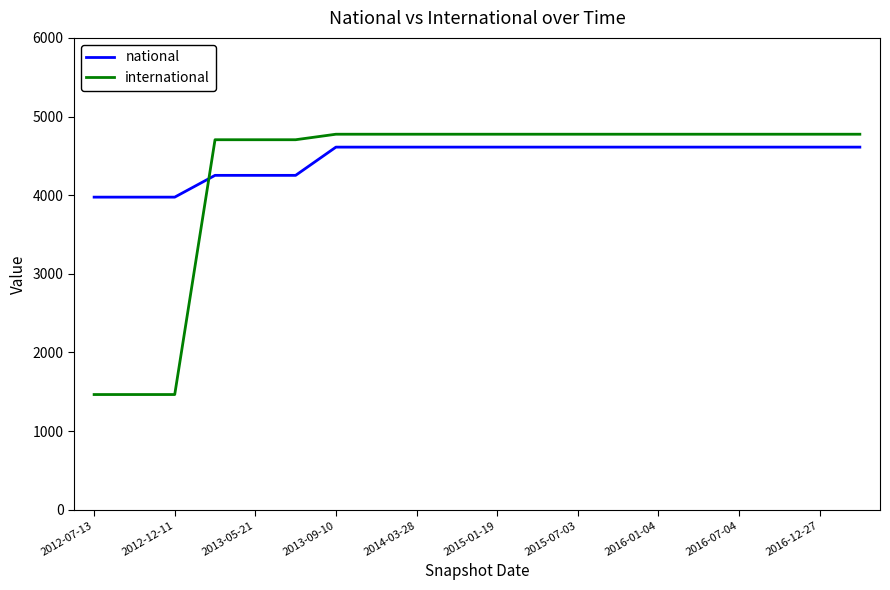

Count the number of categories in the chart.

20